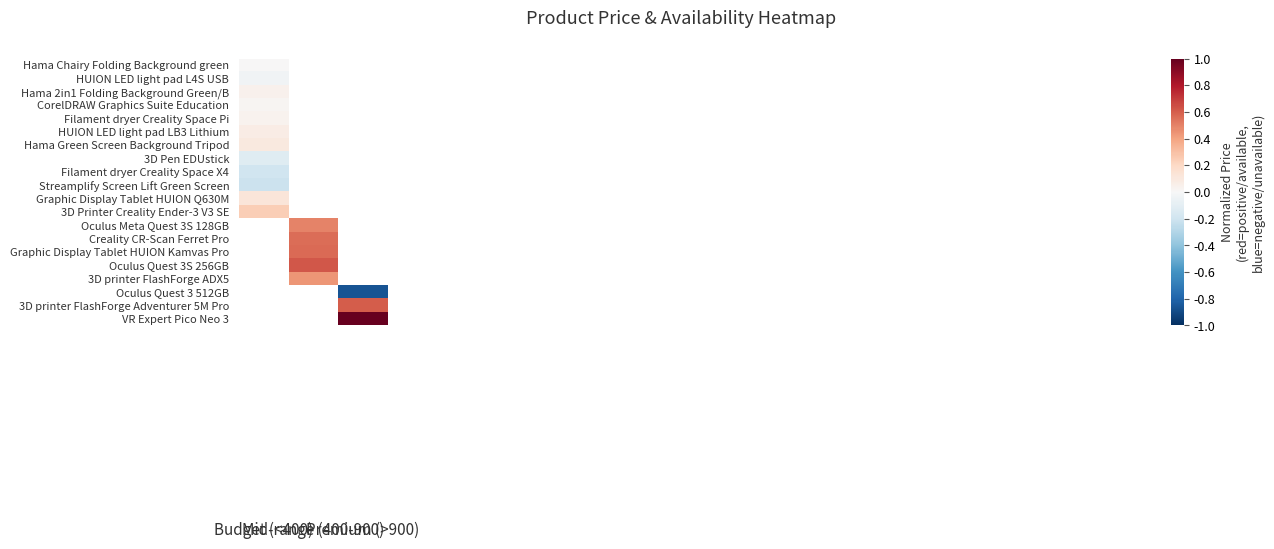

Between 0 and 1, which is larger?

1